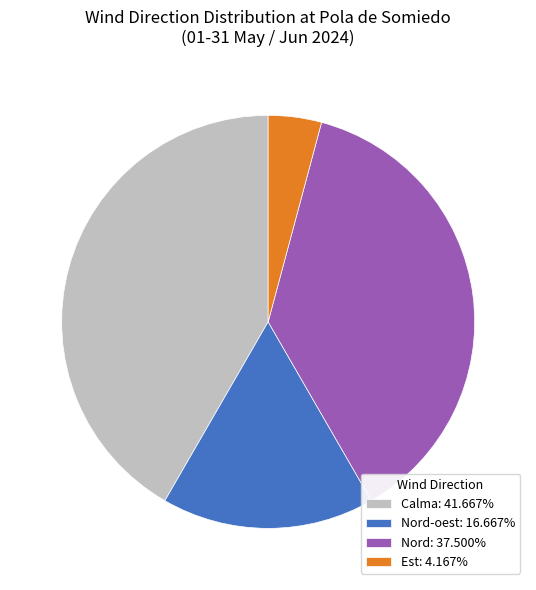

Approximately how many times larger is the value at Nord: 37.500% compared to Est: 4.167%?

9.0